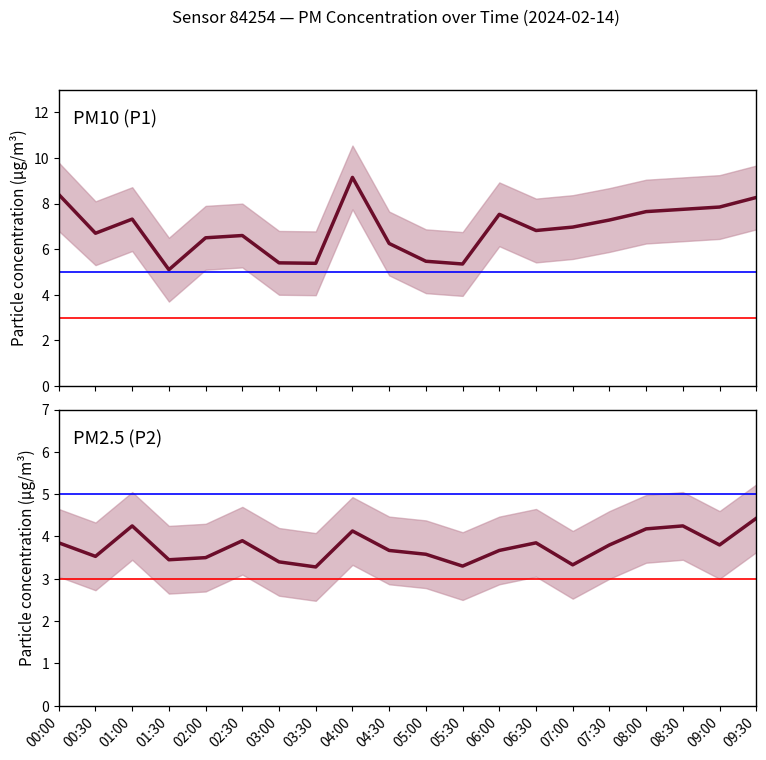

What is the sum of the P2_upper values at 06:00 and 02:30?

9.2